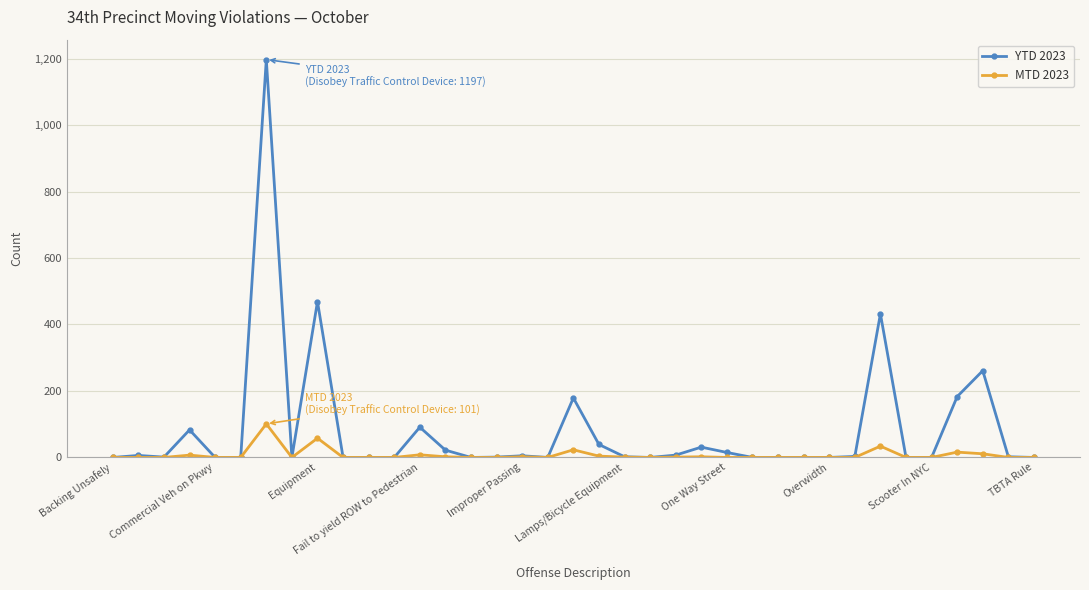

What is the difference between the second highest and second lowest values in the MTD 2023 series?

58